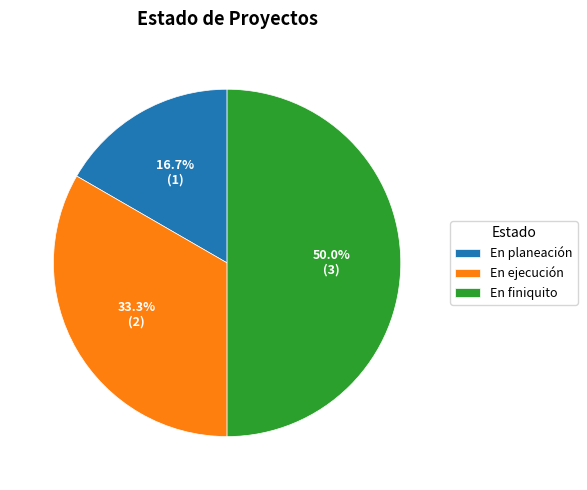

What is the total percentage of En planeación and En ejecución?

50.0%